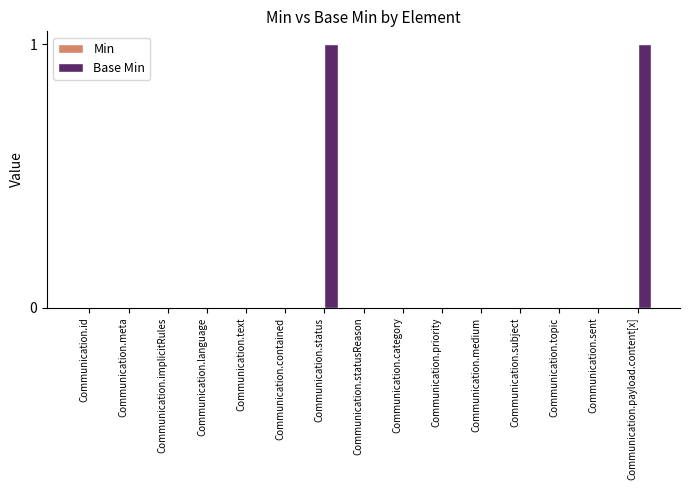

Which has a higher value, Communication.status or Communication.implicitRules?

Communication.status